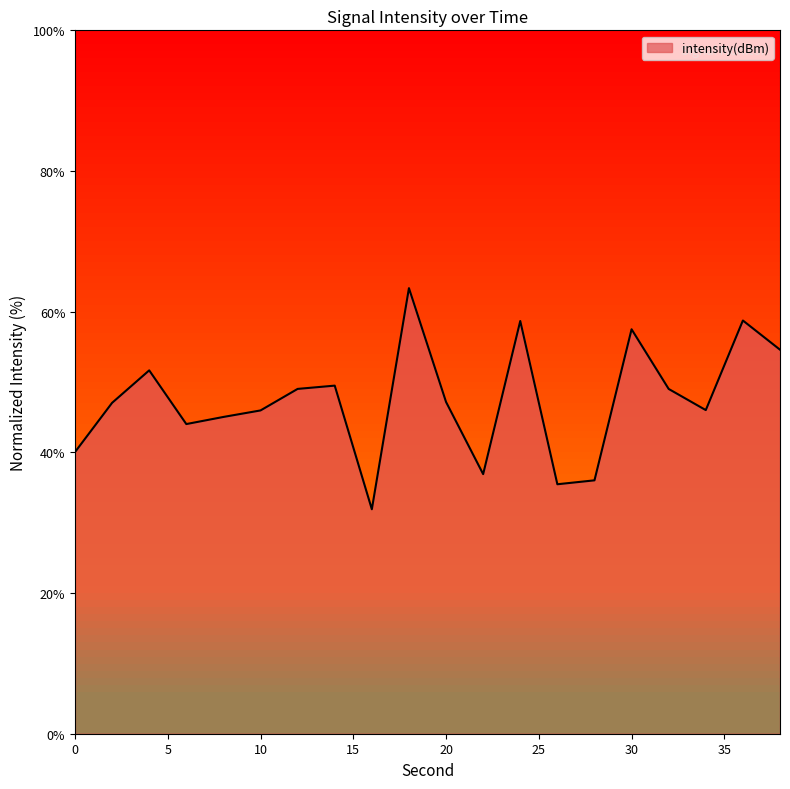

Does the chart display data point markers on the line(s)?

No